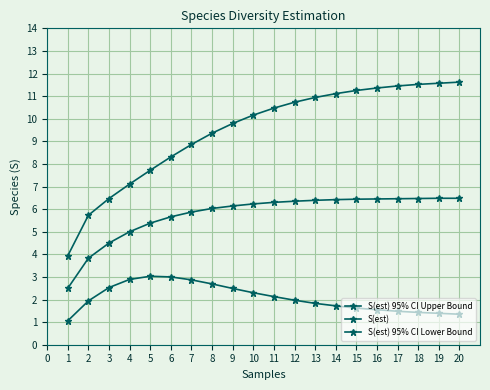

How many series are shown in this chart?

3